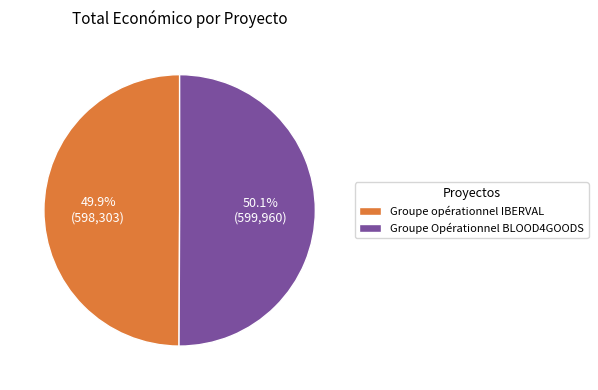

Is it true that Groupe opérationnel IBERVAL is 45% of the pie?

False